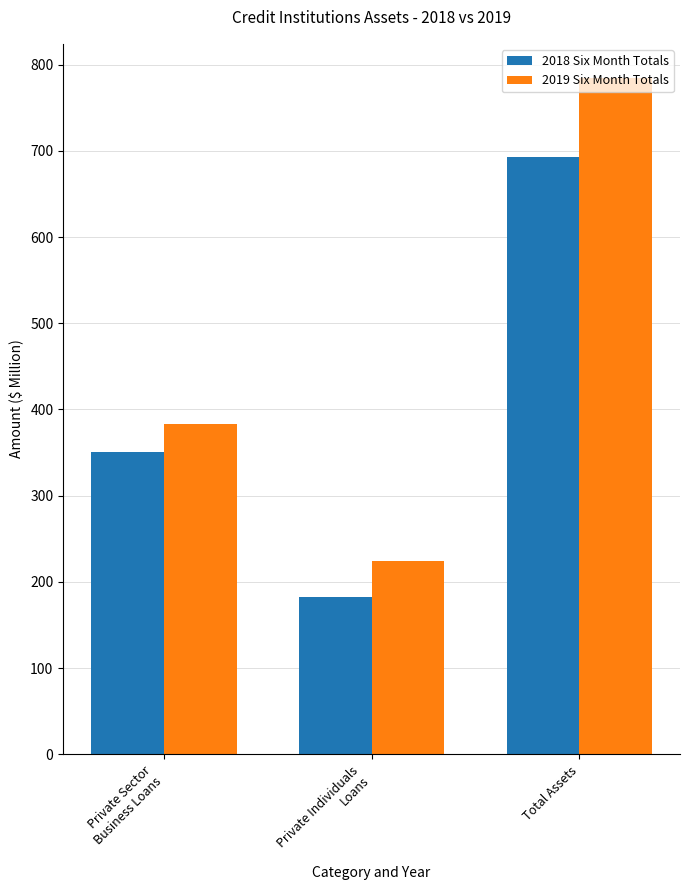

What is the smallest value displayed?

182.1